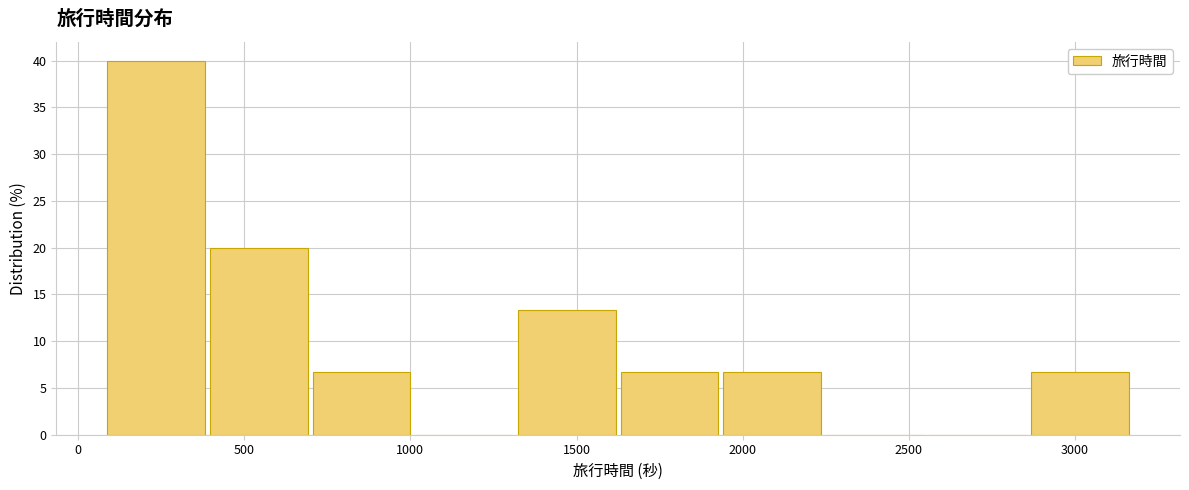

Reading left to right, transcribe this chart: for each bar, give the range it covers on the x-axis and its height. Neither the bar edges nor the heights are printed on the chart, so give them approximately, as read against the axes.

100 to 400: 40.0
400 to 700: 20.0
700 to 1000: 6.5
1000 to 1300: 0
1300 to 1650: 13.5
1650 to 1950: 6.5
1950 to 2250: 6.5
2250 to 2550: 0
2550 to 2850: 0
2850 to 3200: 6.5